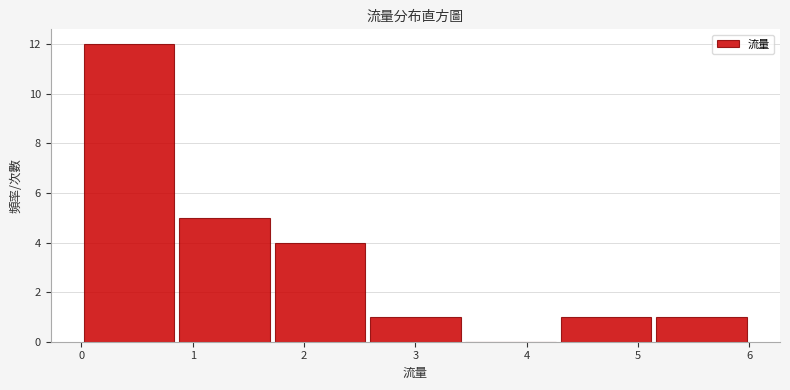

How tall is the bar that spans 0.9 to 1.7 on the x-axis? Neither the bar edges nor the heights are printed on the chart, so give them approximately, as read against the axes.

5